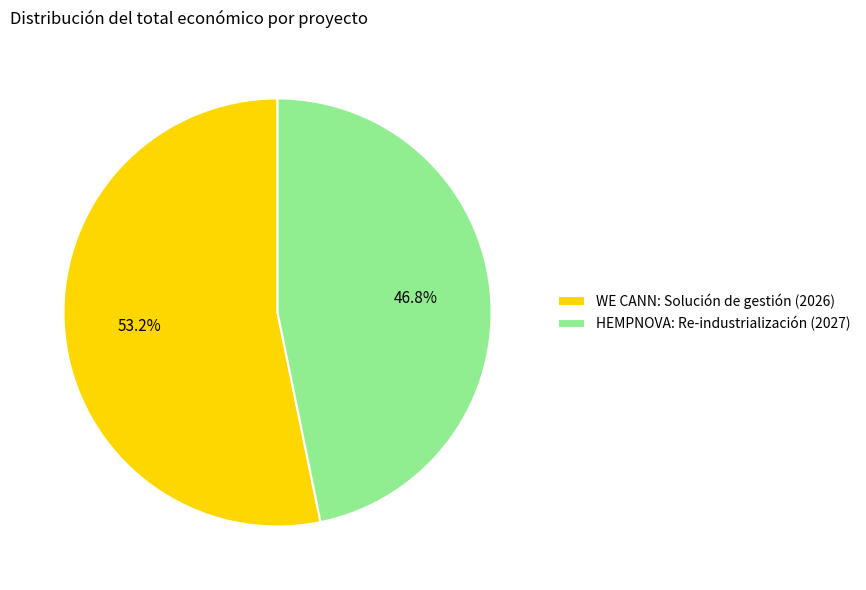

True or false: WE CANN: Solución de gestión (2026) accounts for 45% of the total.

False